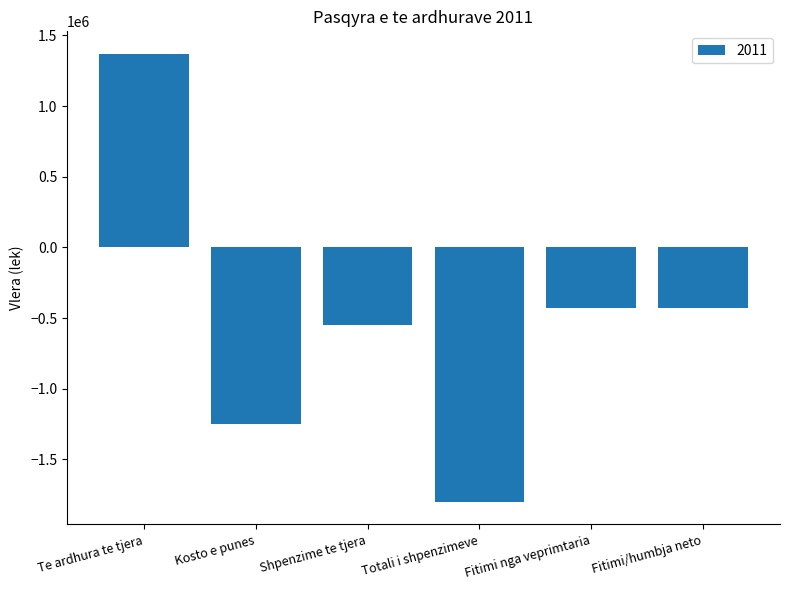

How many values exceed -431388?

1